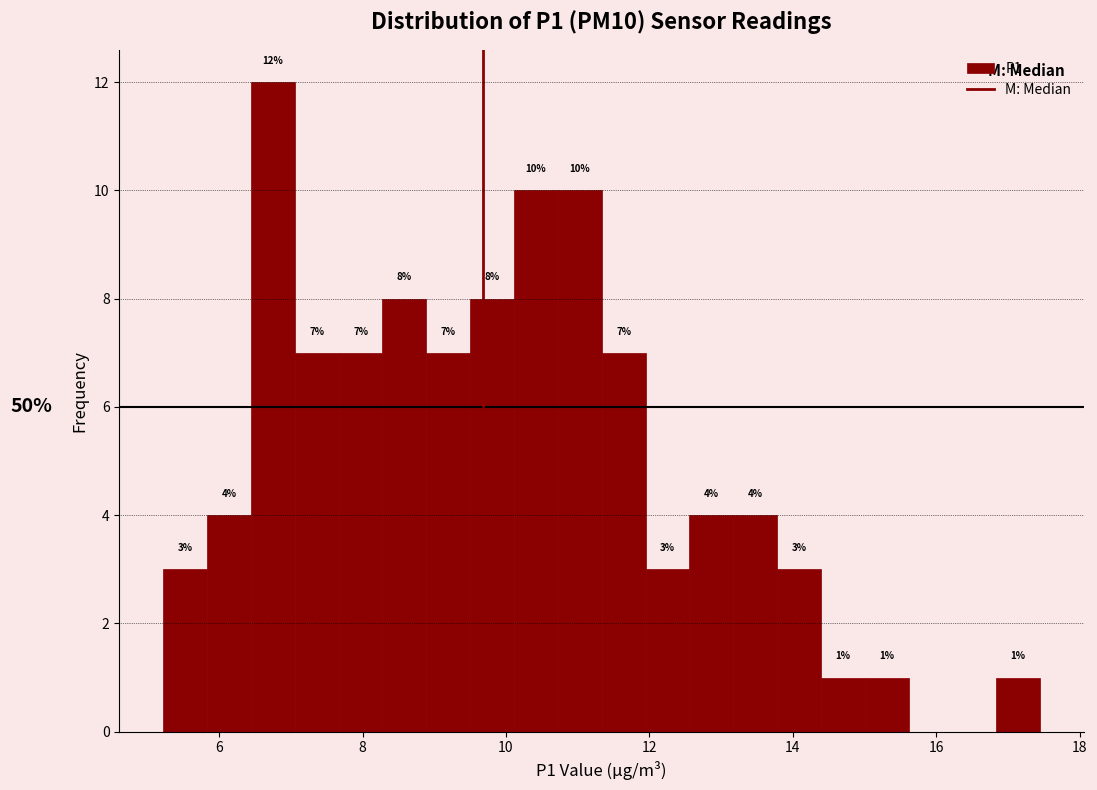

Around what value on the x-axis is the tallest bar? Give the approximate position of its centre, as read against the axis.

6.8